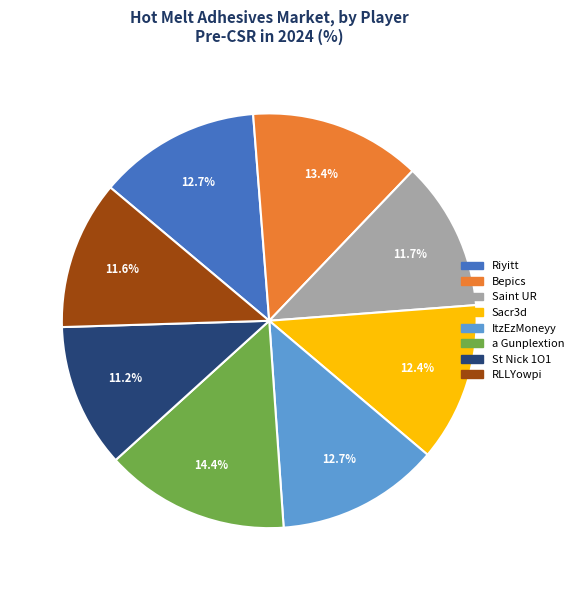

Between Riyitt and Saint UR, which is larger?

Riyitt